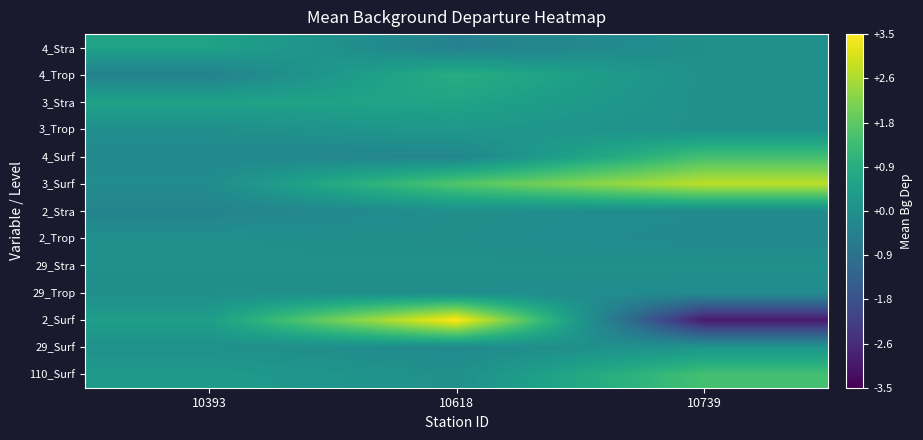

How many distinct data groups are displayed?

13